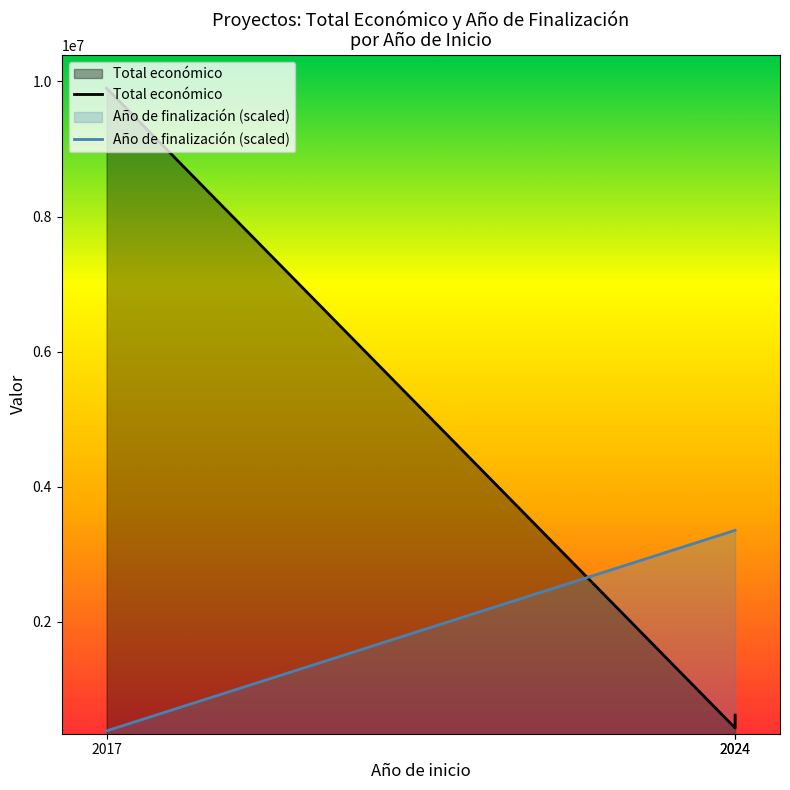

Reading right to left, extract all data points from this chart.

Total económico: 2024=614907.0	2024=424720.0	2017=9900193.0
Año de finalización (scaled): 2024=3352305.9	2024=3352305.9	2017=382248.0